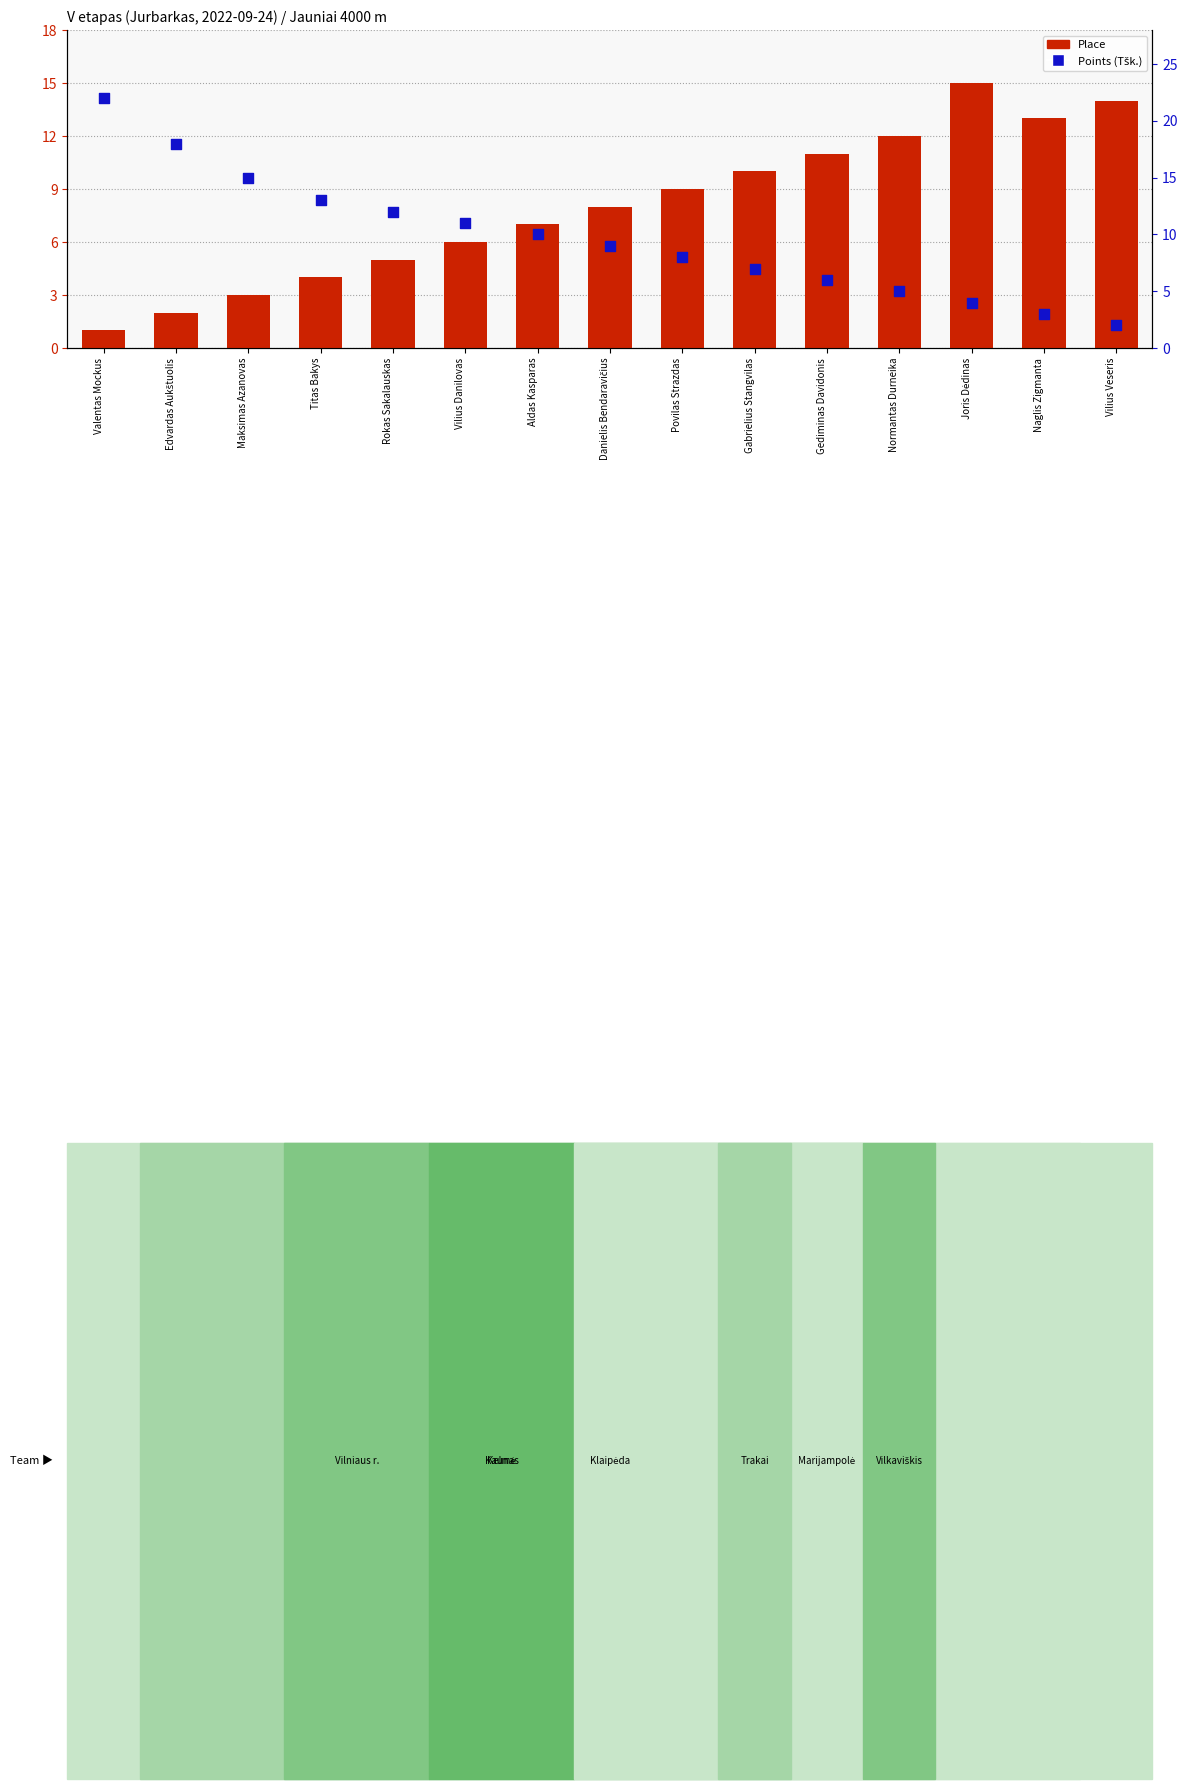

Which series contains the lowest Y value?

Place